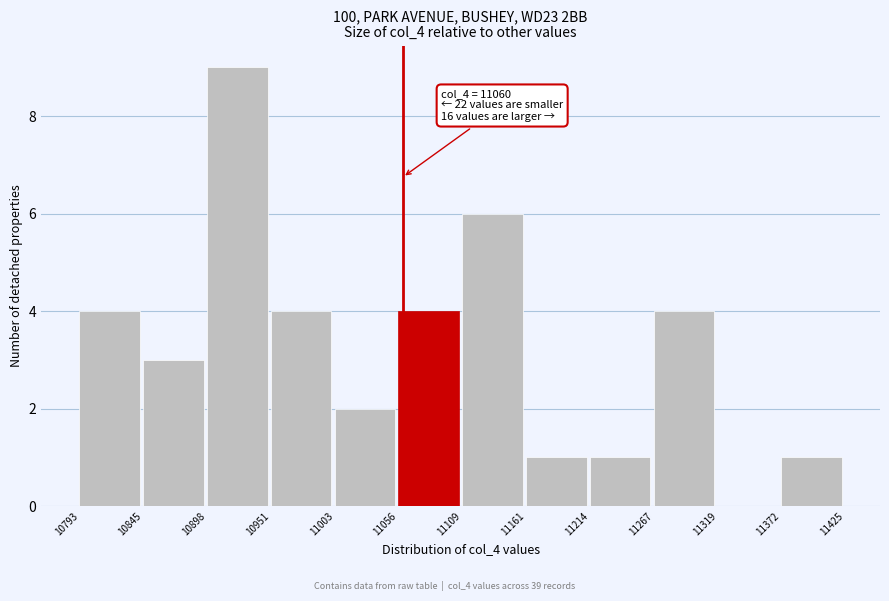

Which range on the x-axis has the tallest bar?

10898 to 10951